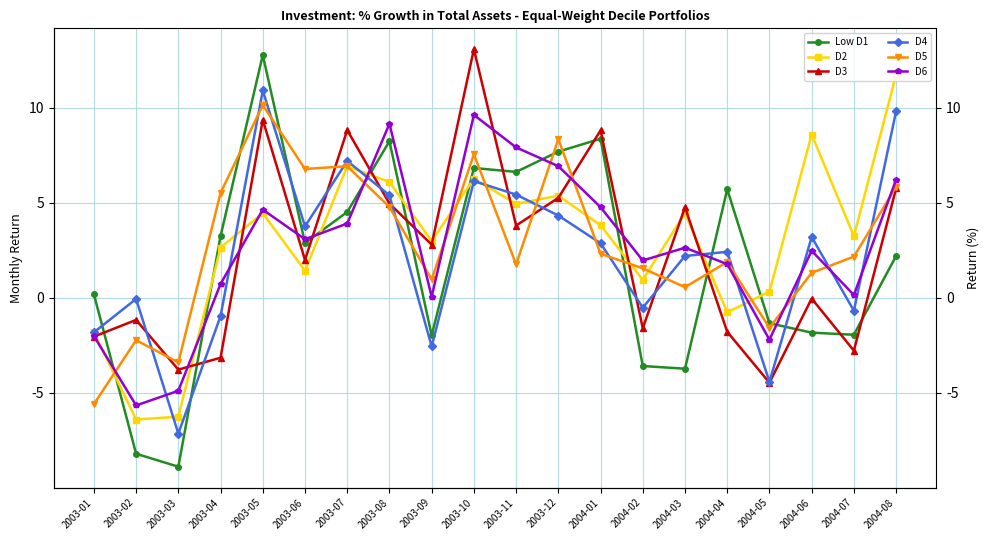

Where do D4 and D6 first cross each other?

2003-02 and 2003-03